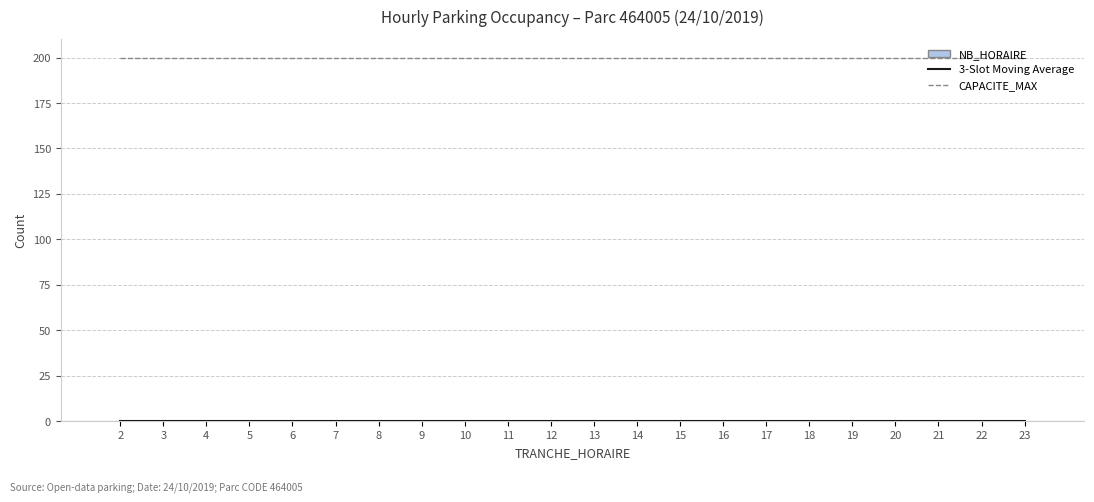

What is the difference between the highest and lowest values at 4?

200